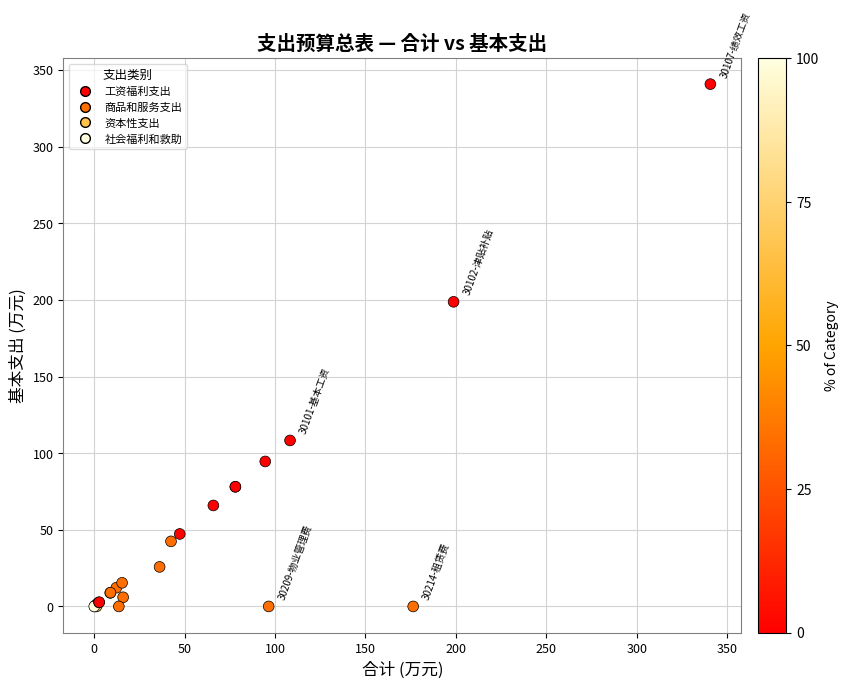

What Y value in the scatter plot is closest to 170?

198.7